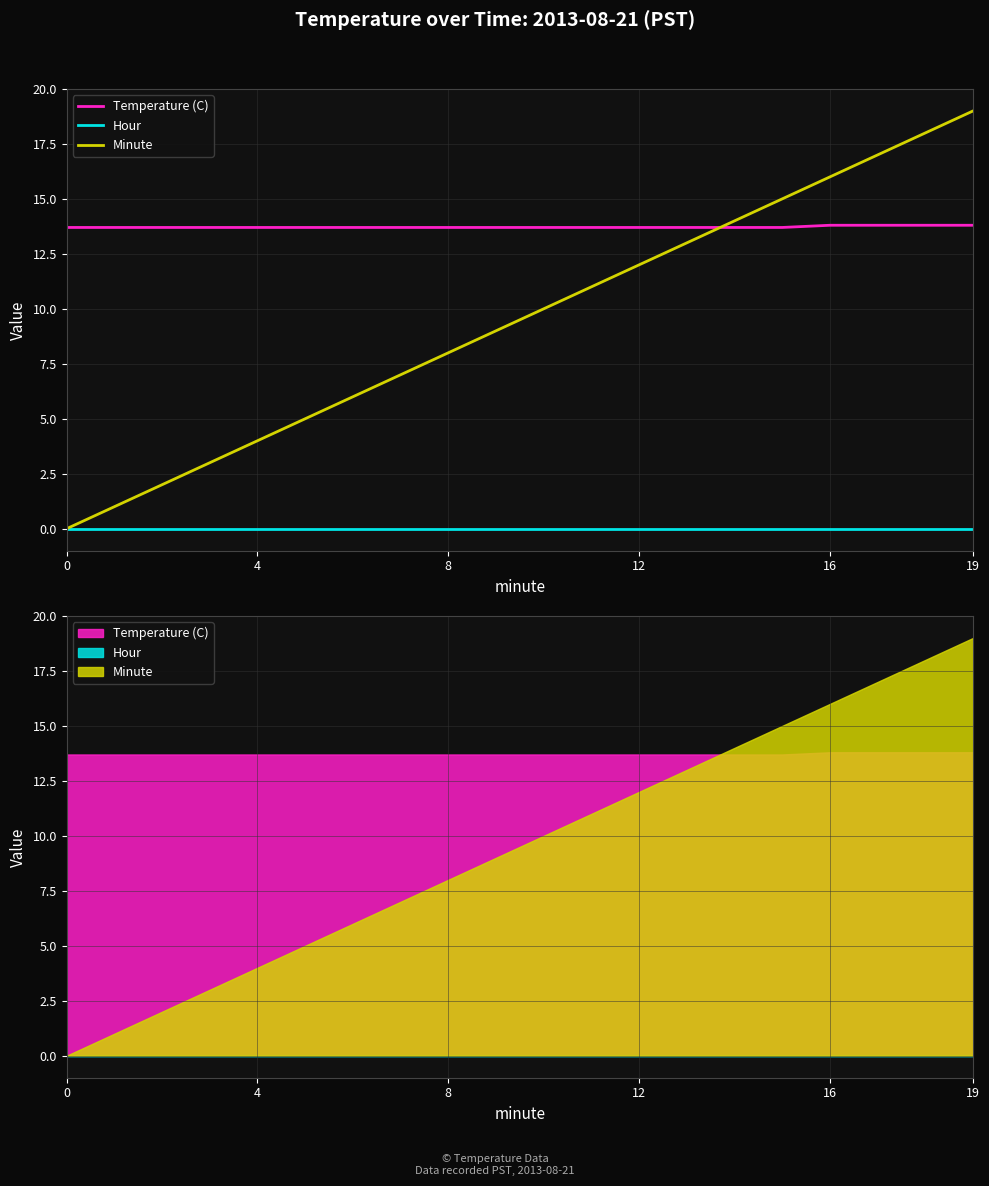

What is the value of the Minute point at the 10th from the left?

9.0